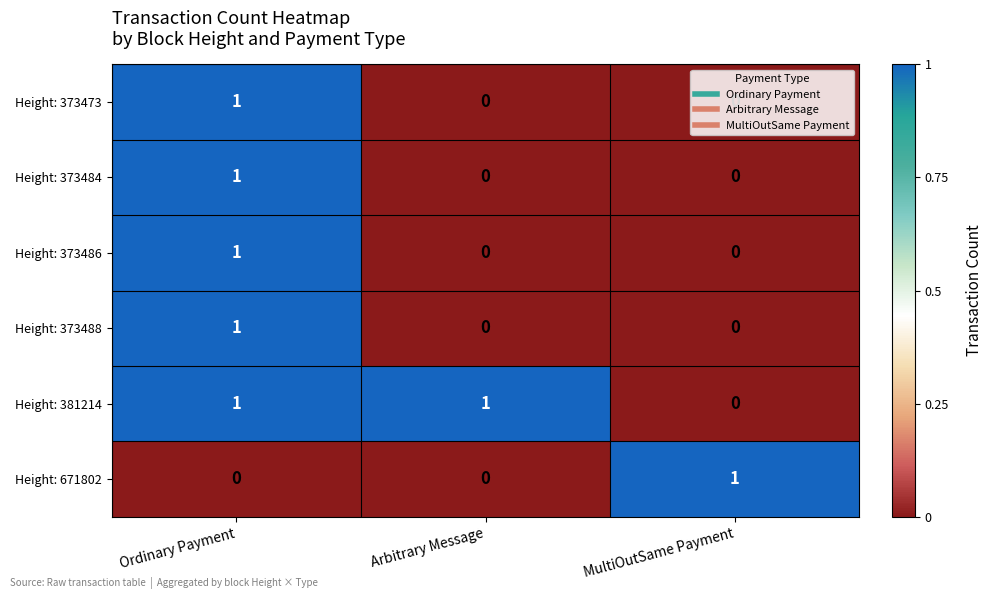

What is the total value across all series at Arbitrary Message?

1